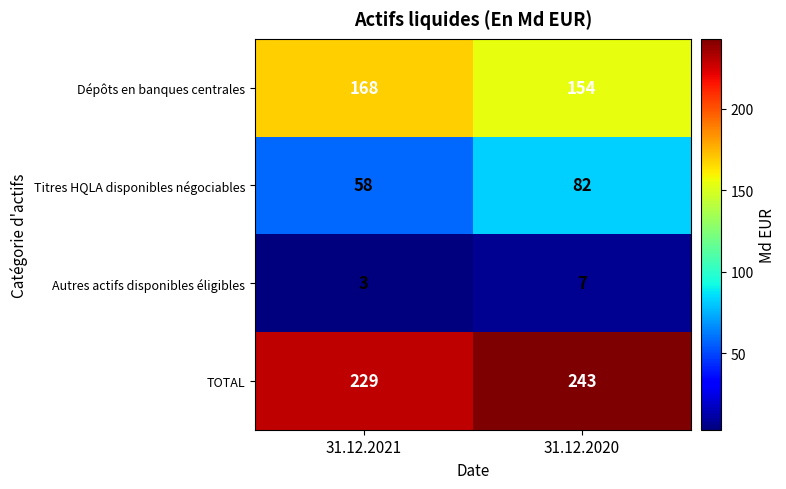

Rank the series by their average value, from lowest to highest.

Autres actifs disponibles éligibles, Titres HQLA disponibles négociables, Dépôts en banques centrales, TOTAL